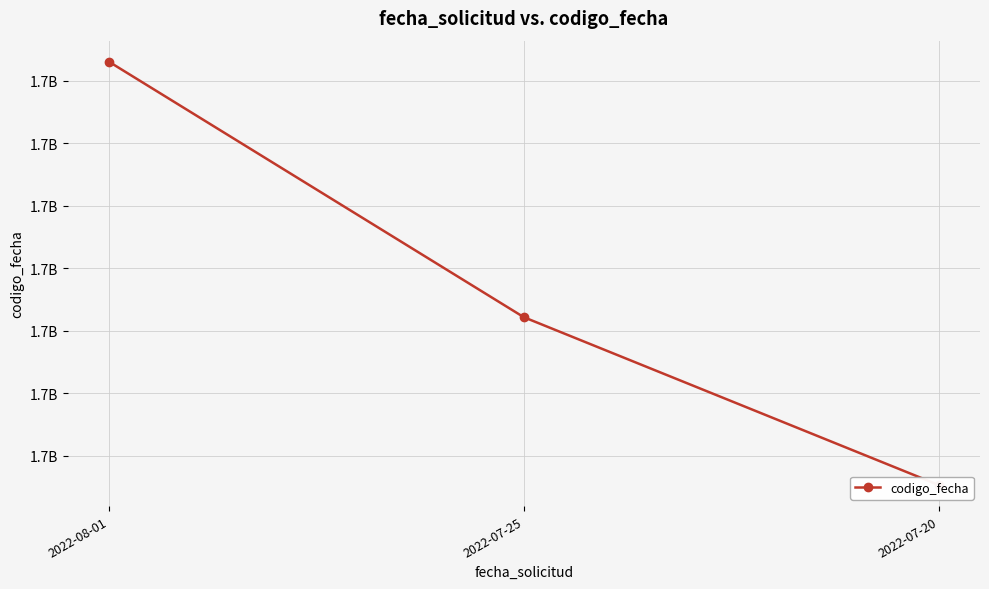

What is the smallest value displayed?

1658752918